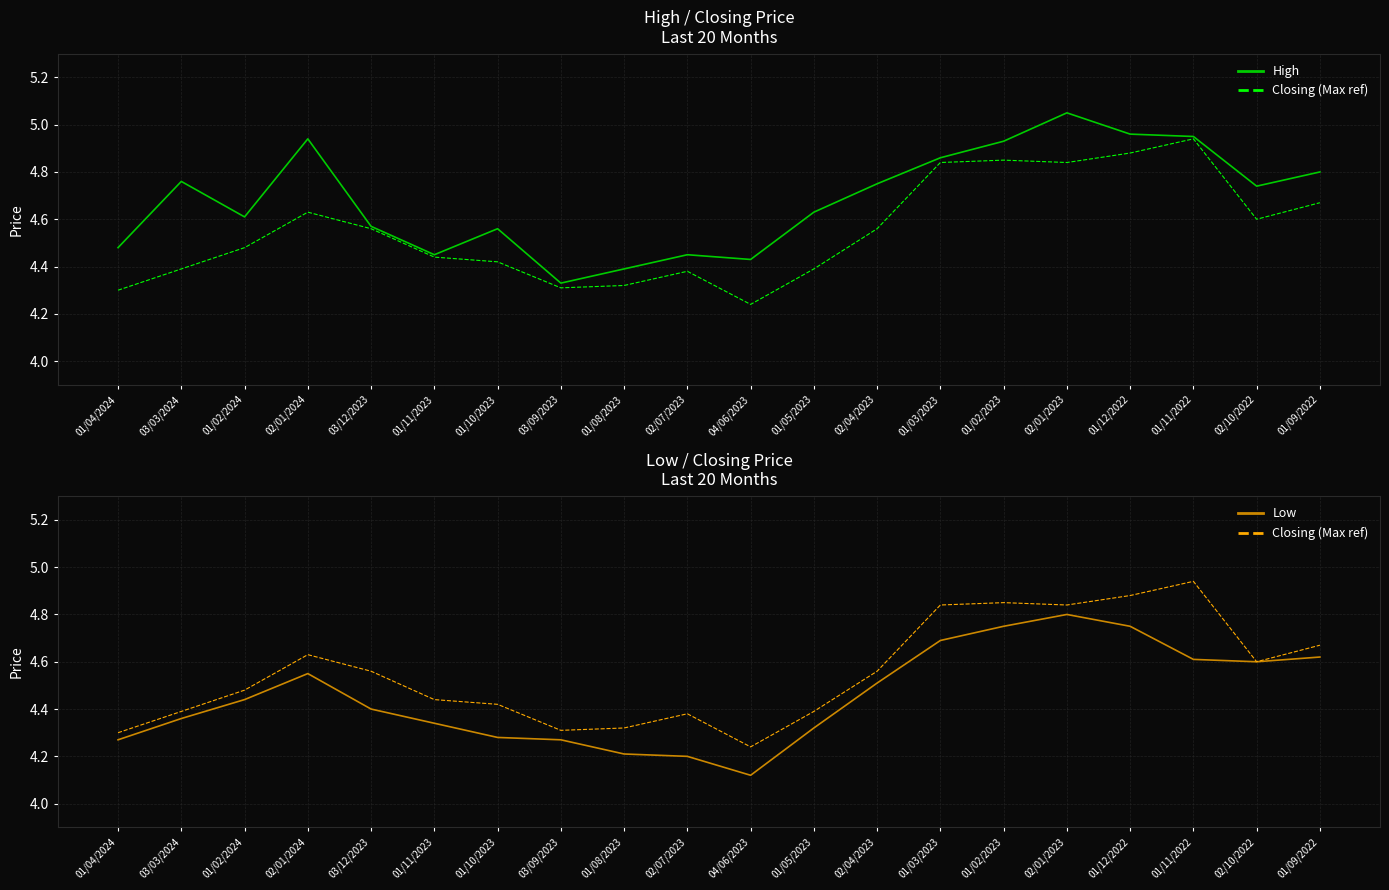

What are all the series names shown in the legend?

High, Closing (Max ref), Low